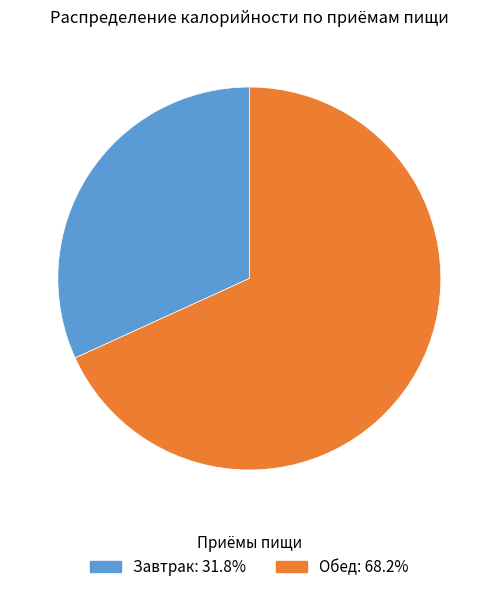

Which category has the biggest portion of the pie?

Обед